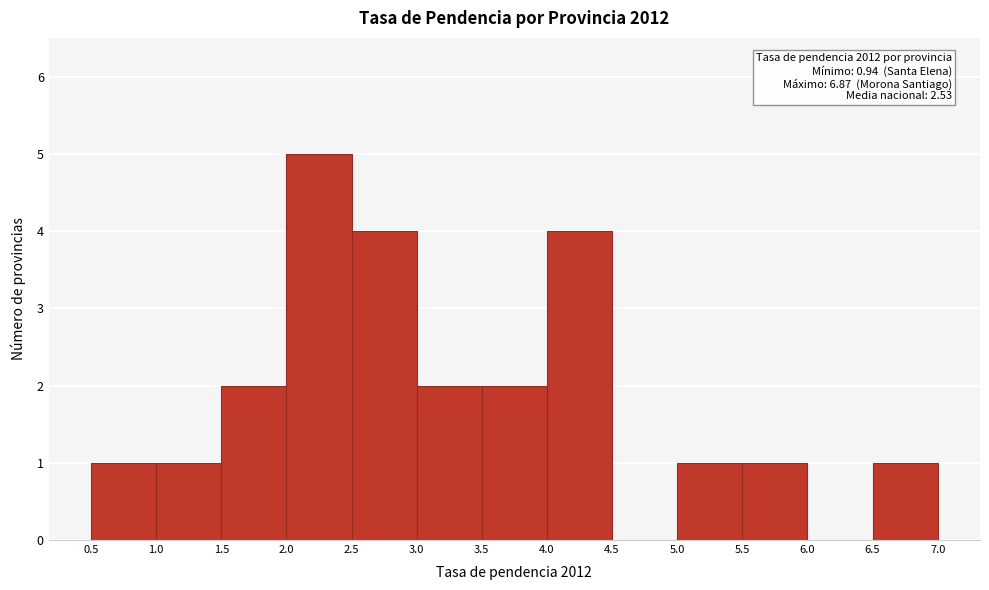

Which range on the x-axis has the tallest bar?

2.0 to 2.5